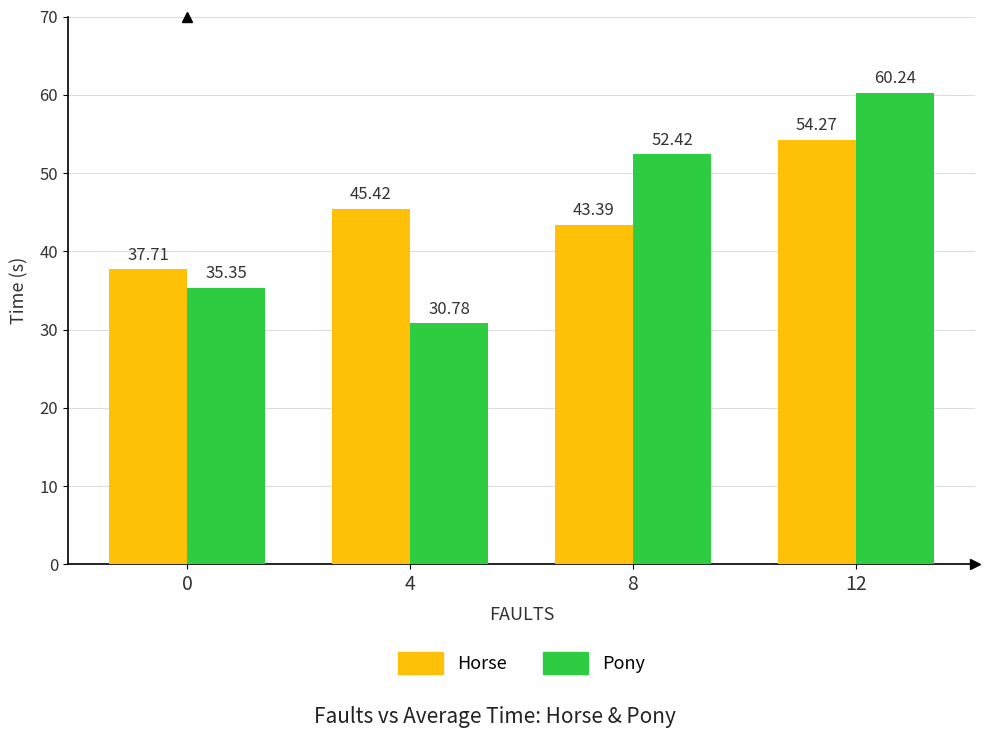

What is the sum of the Pony values at 0 and 4?

66.1